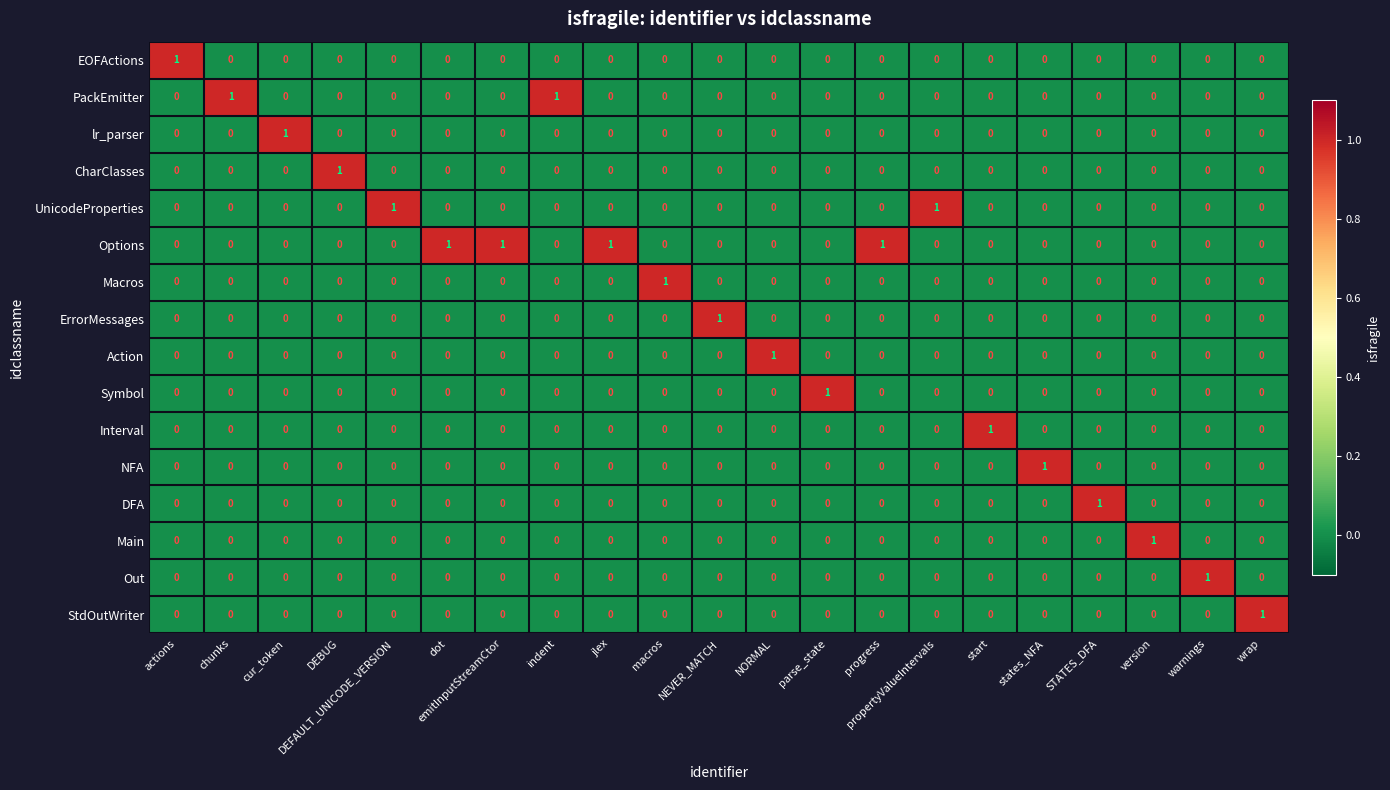

True or false: Symbol has a value of 0 at wrap.

True